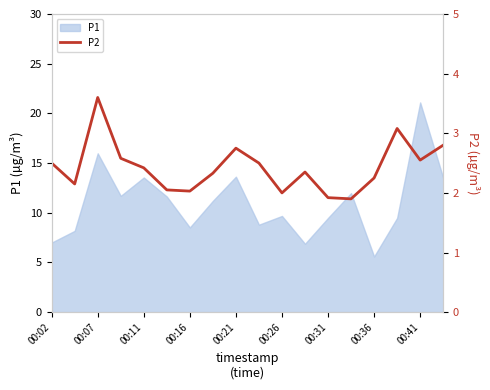

At which label does P1 reach its peak?

00:41